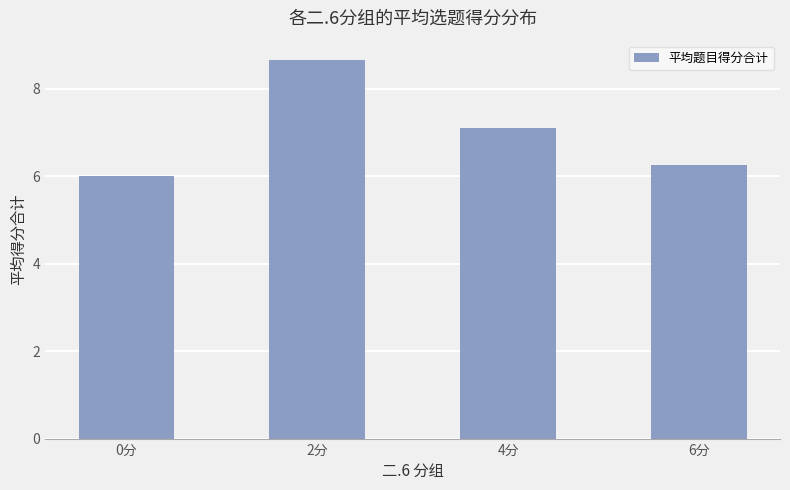

What is the difference between the values at 4分 and 0分?

1.1